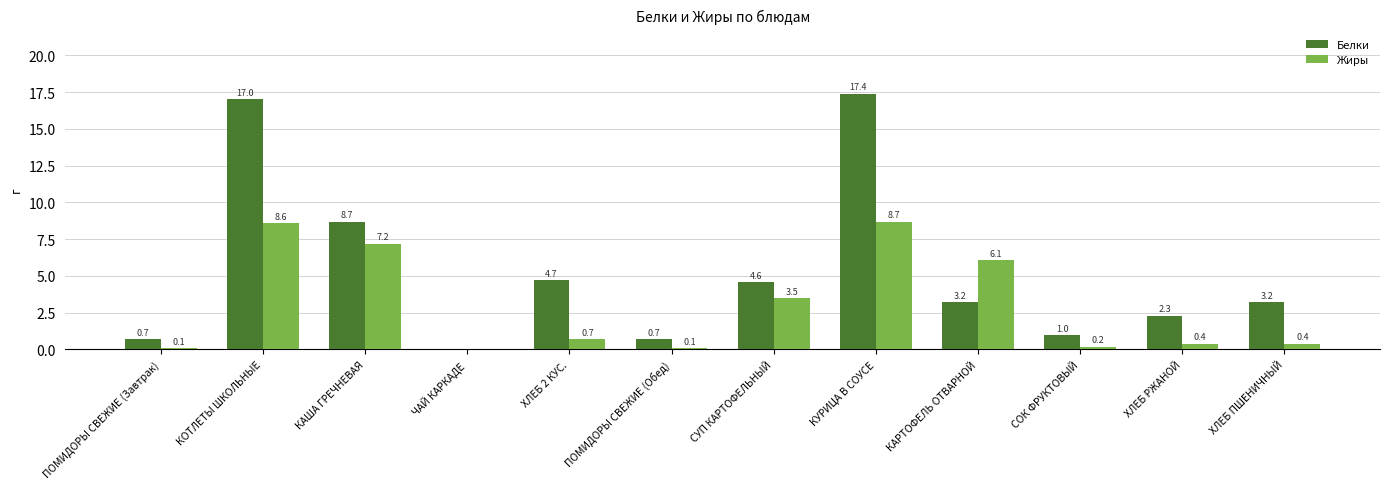

Which series has the largest total across all categories?

Белки